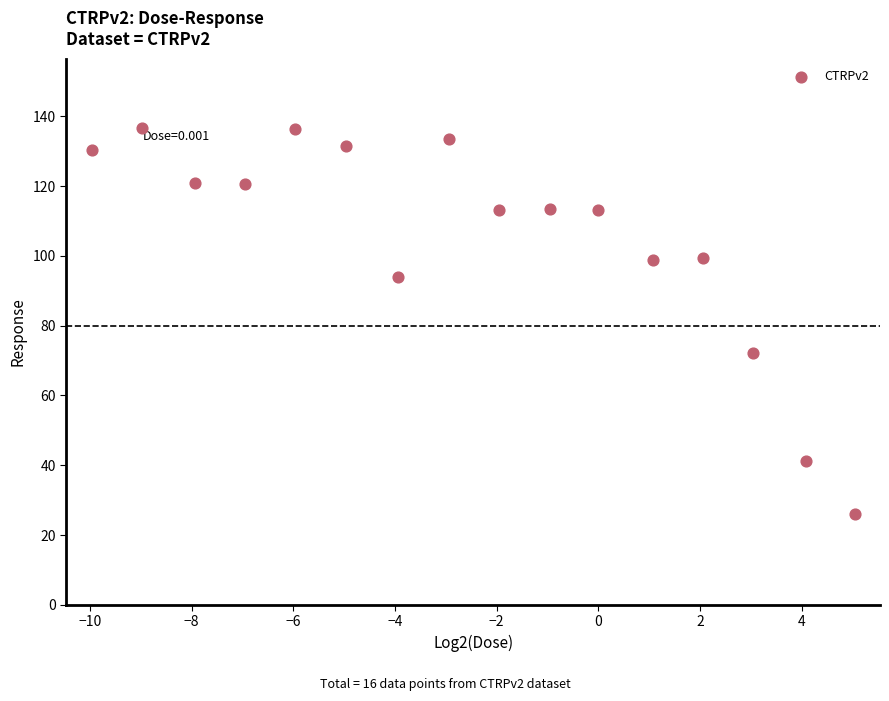

What is the range of Y values (max minus min)?

110.6